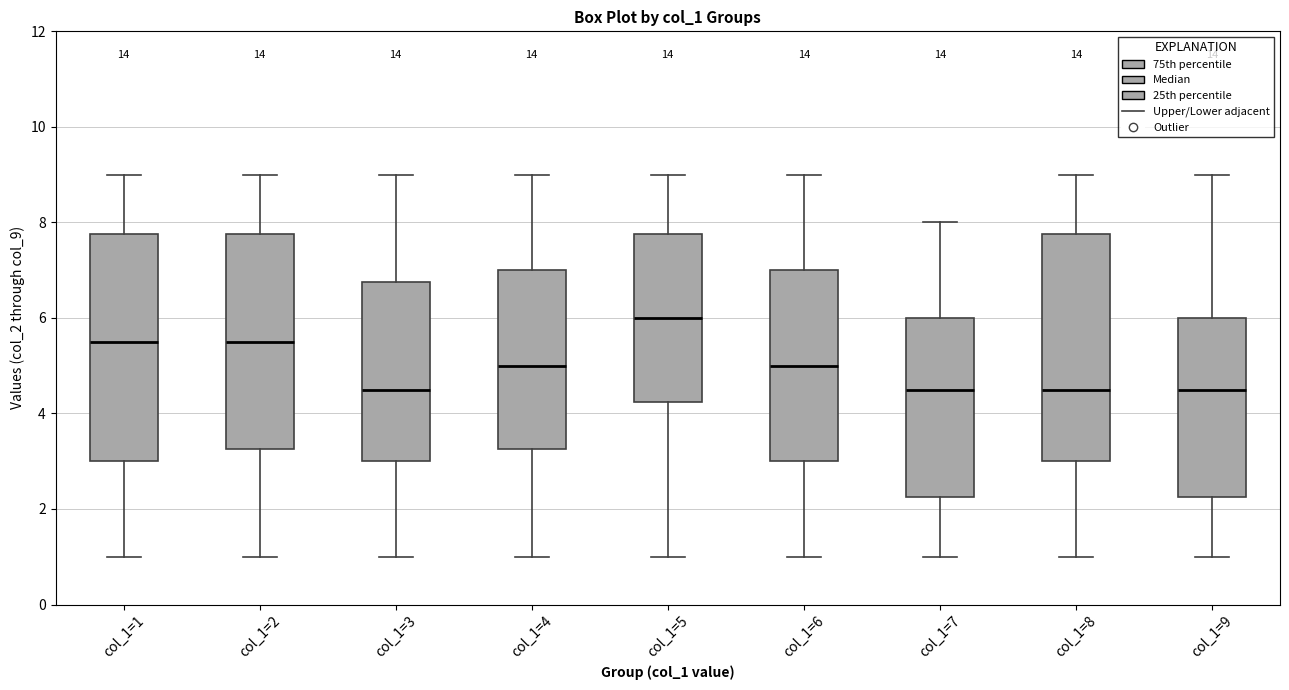

Reading left to right, read every box against the y-axis: the position of its median line, the range the box covers, and the ends of its whiskers. The values are not printed on the chart, so give them approximately, as read against the axis.

col_1=1: median 5.6, box 3.0 to 7.8, whiskers 1.0 to 9.0
col_1=2: median 5.6, box 3.2 to 7.8, whiskers 1.0 to 9.0
col_1=3: median 4.6, box 3.0 to 6.8, whiskers 1.0 to 9.0
col_1=4: median 5.0, box 3.2 to 7.0, whiskers 1.0 to 9.0
col_1=5: median 6.0, box 4.2 to 7.8, whiskers 1.0 to 9.0
col_1=6: median 5.0, box 3.0 to 7.0, whiskers 1.0 to 9.0
col_1=7: median 4.6, box 2.2 to 6.0, whiskers 1.0 to 8.0
col_1=8: median 4.6, box 3.0 to 7.8, whiskers 1.0 to 9.0
col_1=9: median 4.6, box 2.2 to 6.0, whiskers 1.0 to 9.0